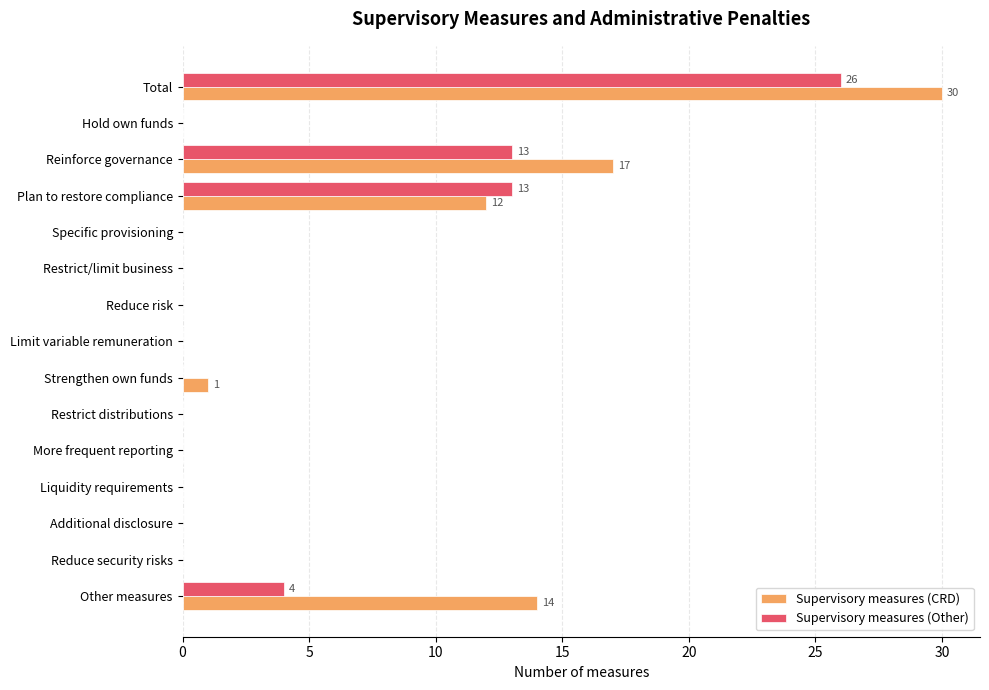

What is the average value of the Supervisory measures (Other) series?

4